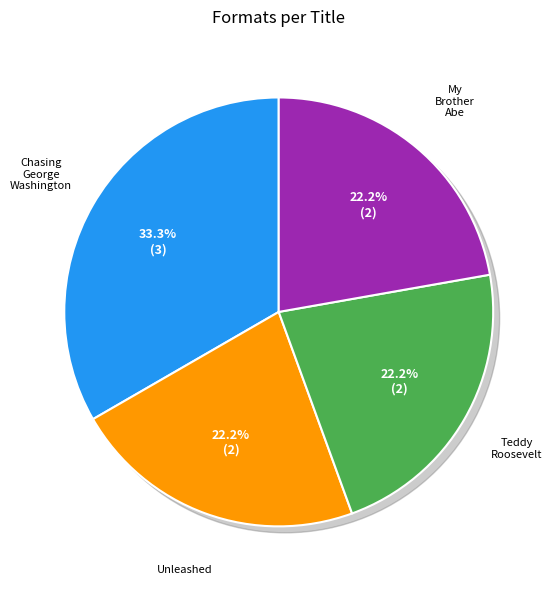

Rank the categories by value from highest to lowest.

Chasing George Washington, Unleashed, Teddy Roosevelt and the Treasure, My Brother Abe